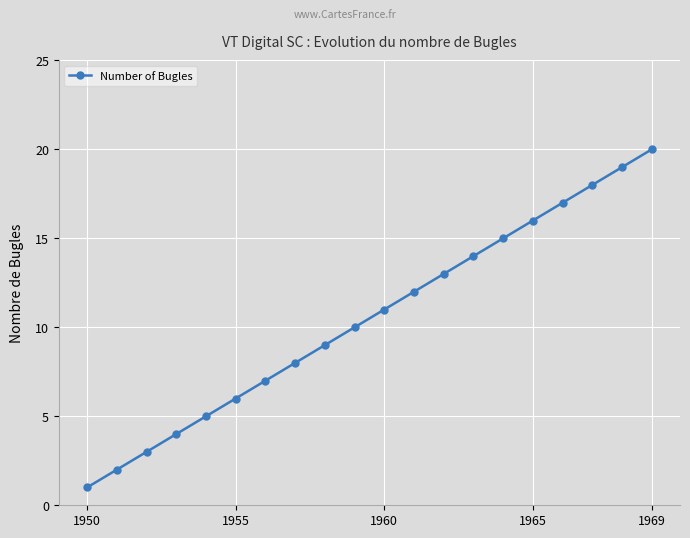

True or false: there are more than 0 points higher than both neighbors.

False